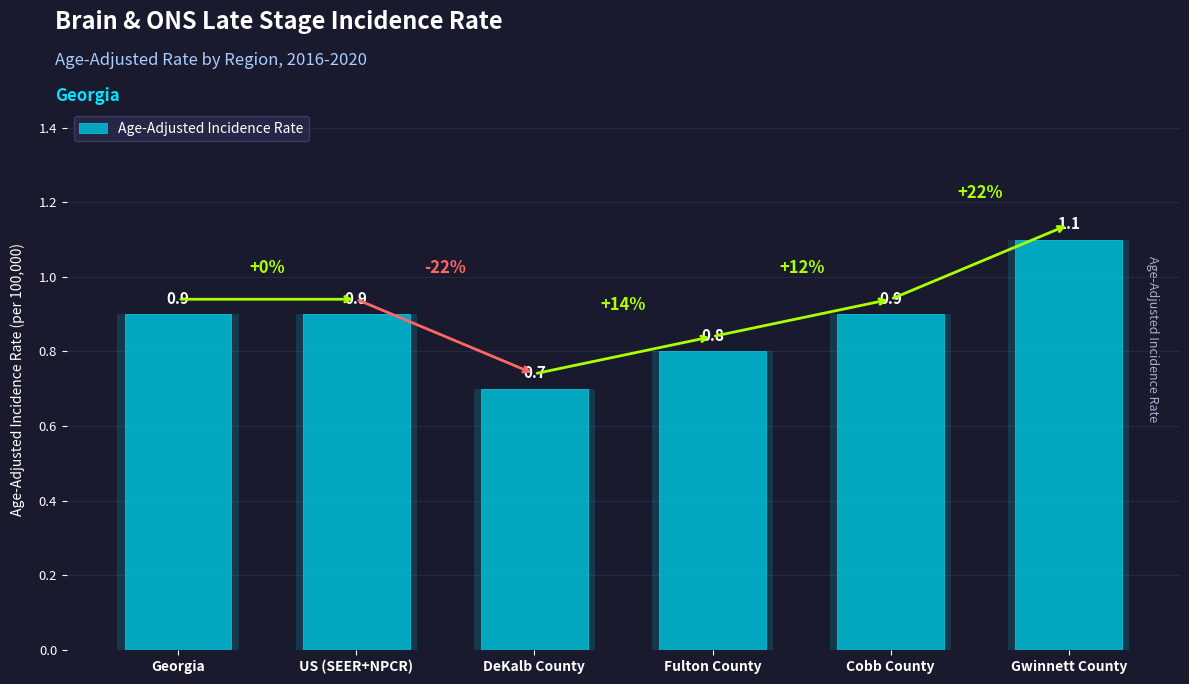

What is the change in value from DeKalb County to Fulton County?

+0.1